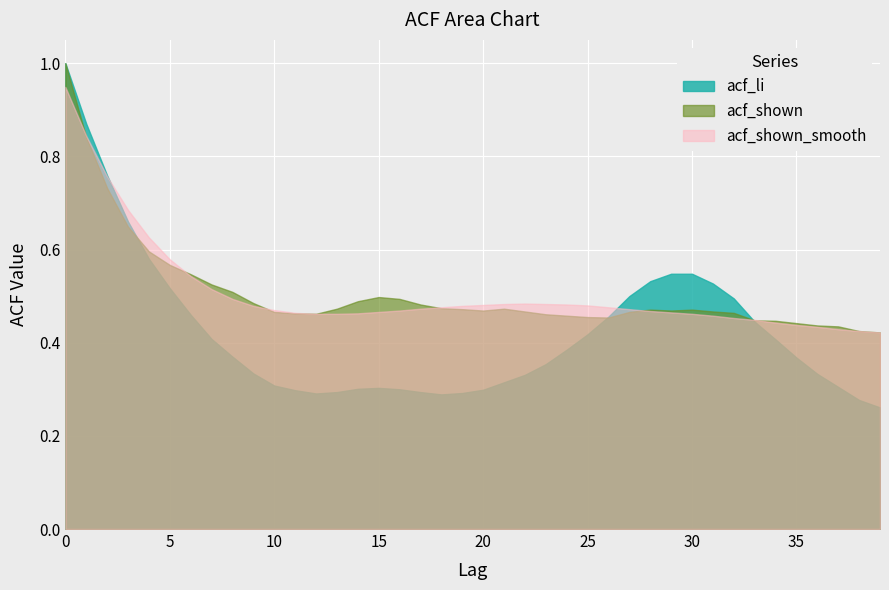

What is the sum of all acf_shown values?

20.3